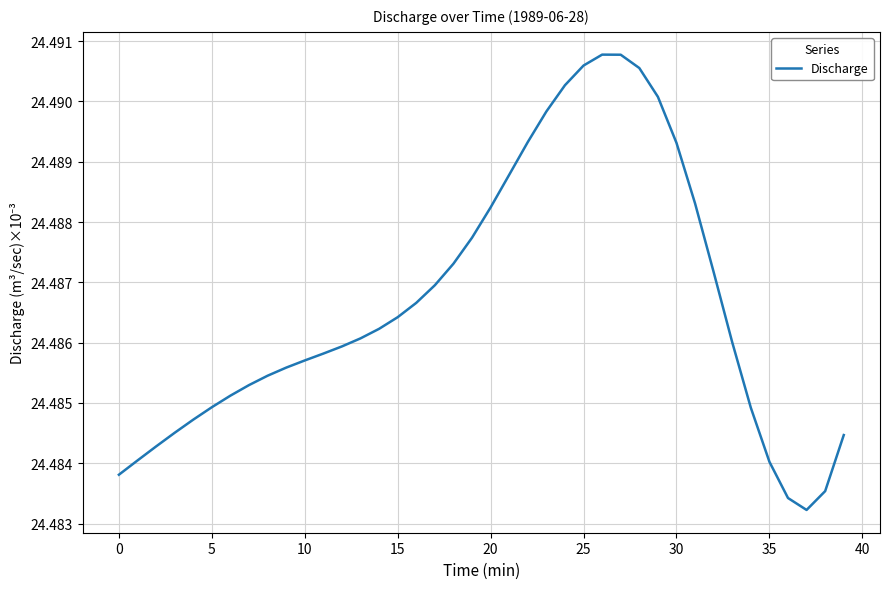

What is the greatest value displayed?

24.5